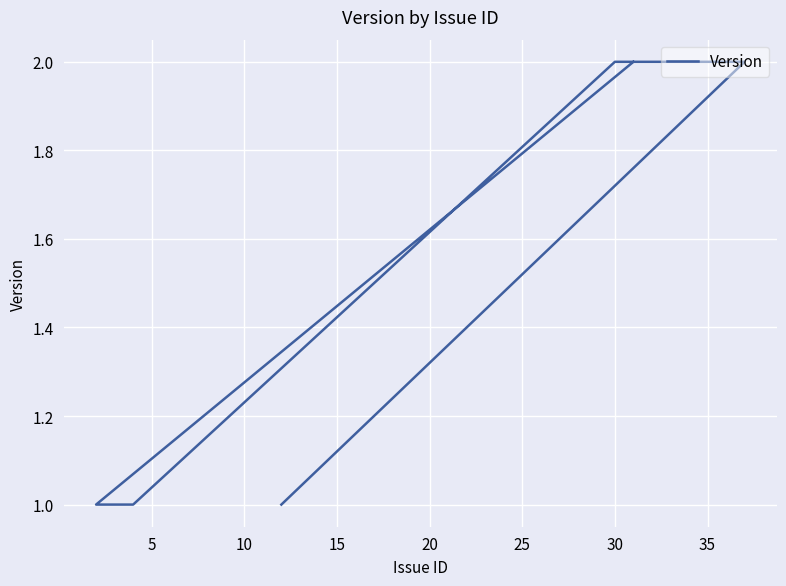

What is the ratio of the value at 35 to the value at 10?

2.0